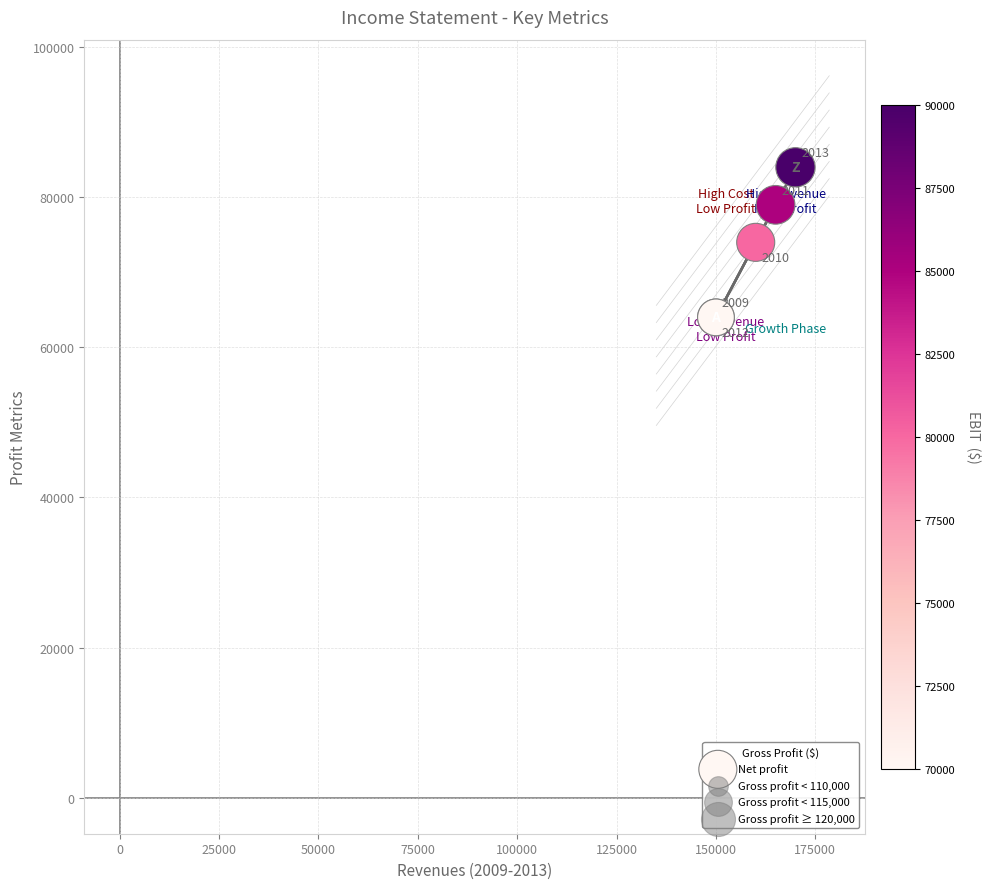

What Y value in the scatter plot is closest to 74000?

74000